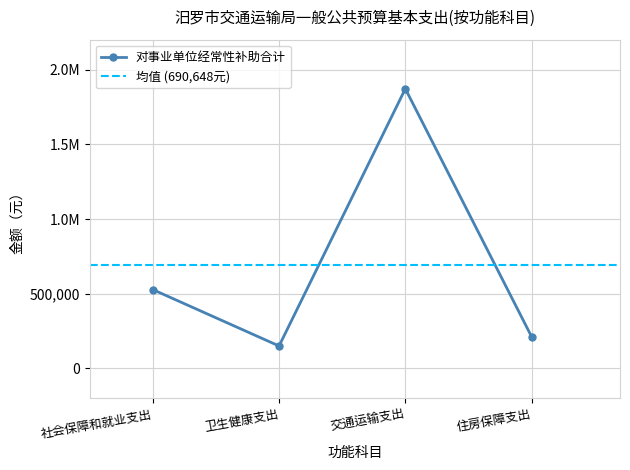

Approximately how many times larger is the value at 卫生健康支出 compared to 交通运输支出?

0.1